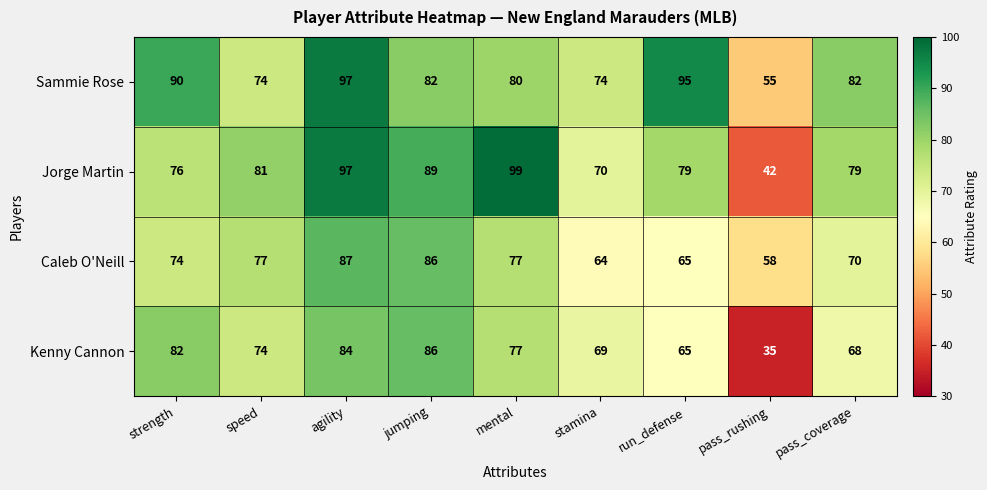

Which series has the widest spread of values?

Jorge Martin